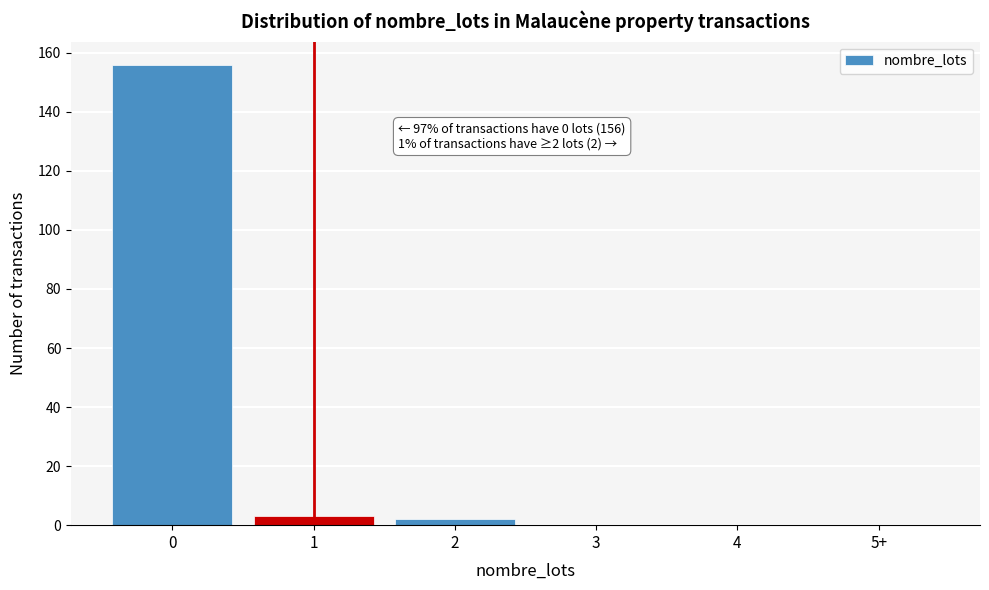

Reading left to right, what are all the values shown in this chart?

0=156	1=3	2=2	3=0	4=0	5+=0